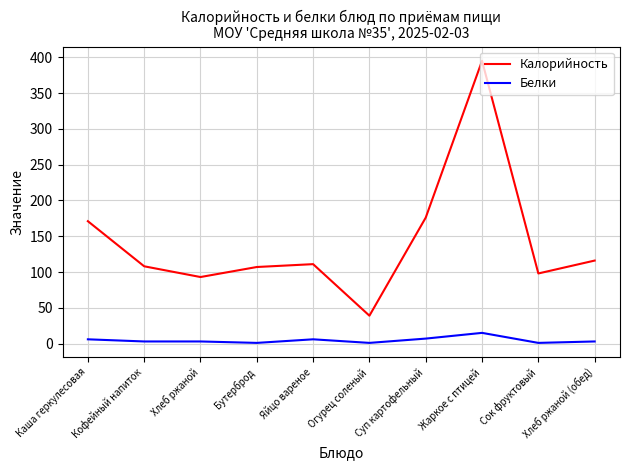

At which category is the sum across all series the highest?

Жаркое с птицей